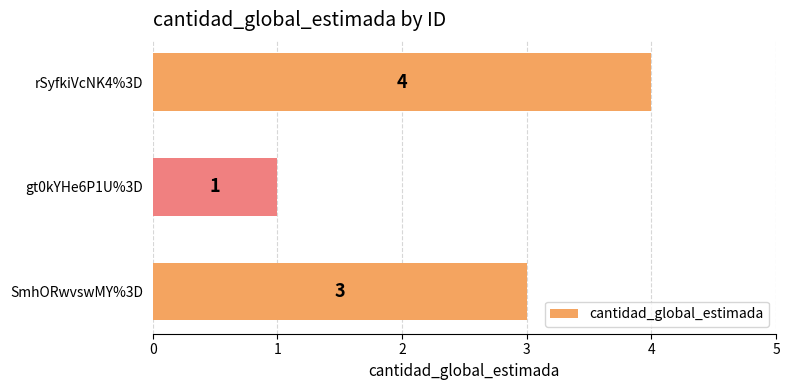

What is the greatest value displayed?

4